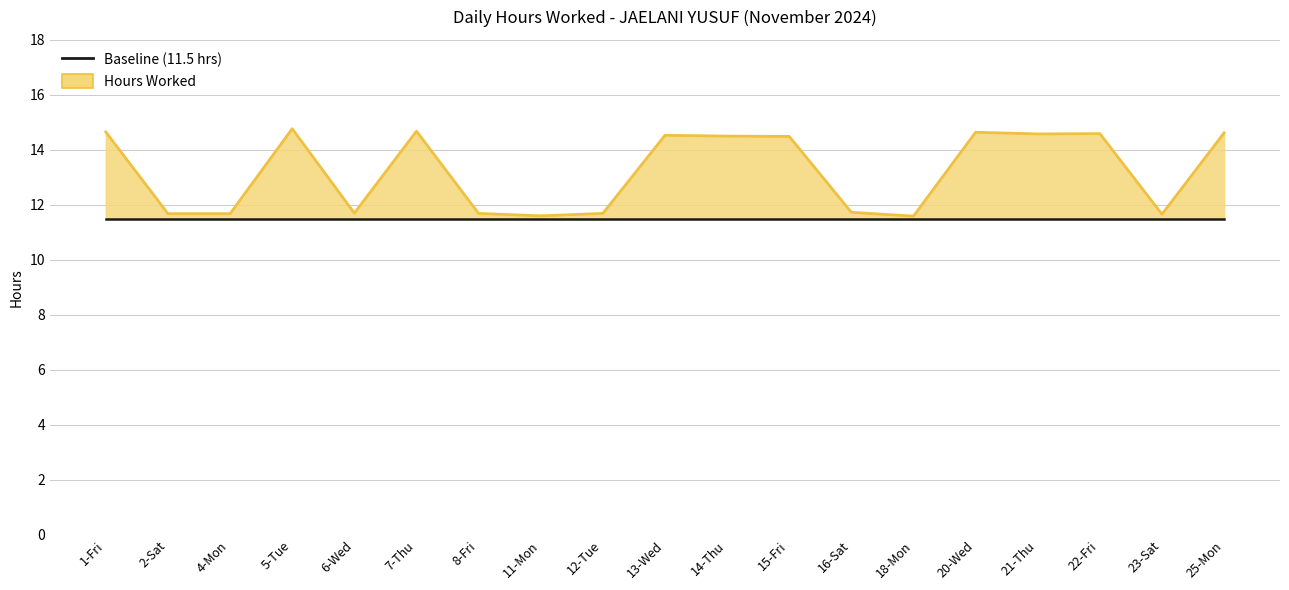

At how many categories does at least one series exceed 12?

10